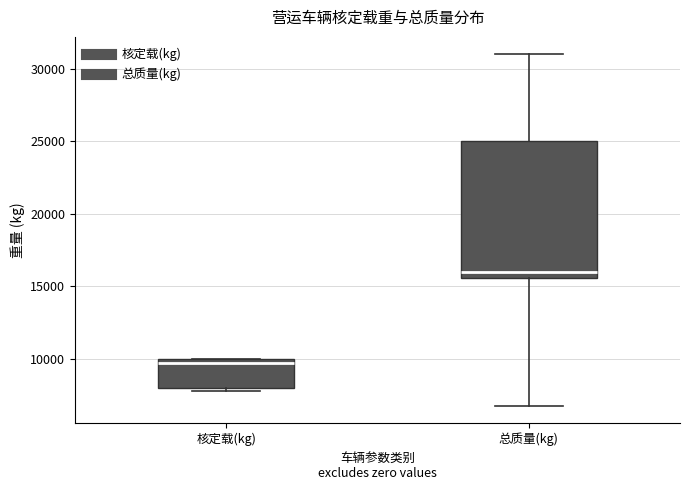

Reading left to right, transcribe this box plot: for each box, give where its median line is, the range the box spans, and where its two whiskers end, as read against the y-axis. The values are not printed on the chart, so give them approximately, as read against the axis.

核定载(kg): median 9500, box 8000 to 10000, whiskers 8000 (just below the box's lower edge) to 10000
总质量(kg): median 16000, box 15500 to 25000, whiskers 7000 to 31000